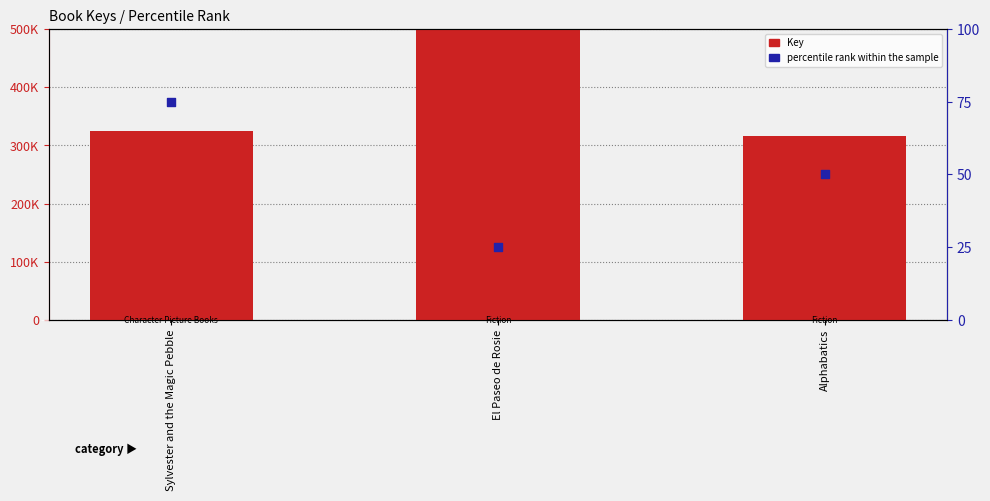

At which category is the sum across all series the highest?

El Paseo de Rosie